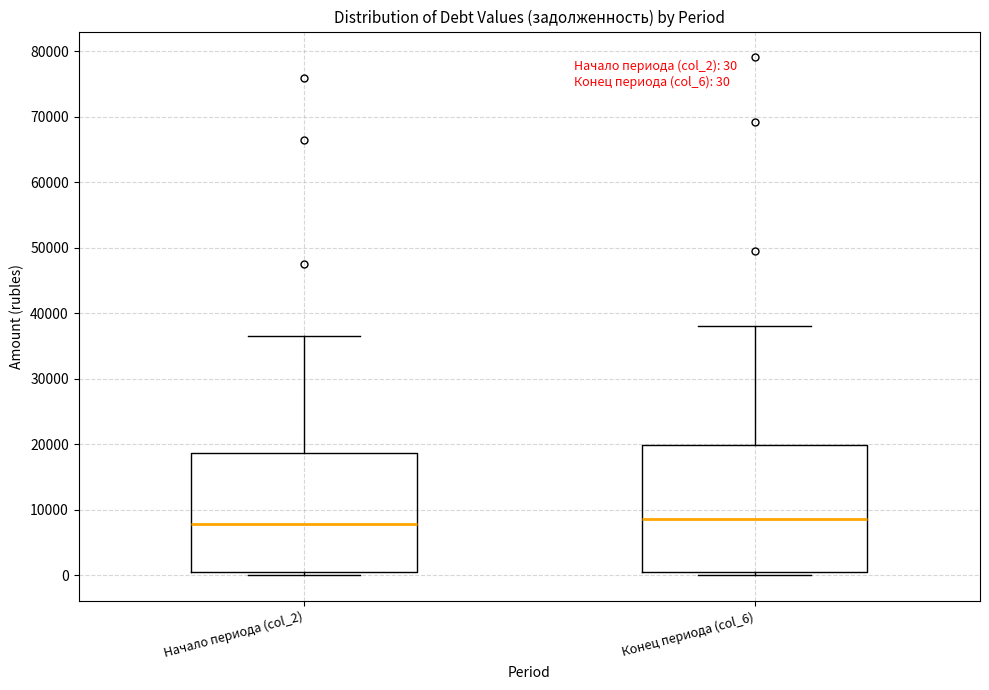

Comparing the boxes themselves (not the whiskers), which one is the tallest?

Конец периода (col_6)